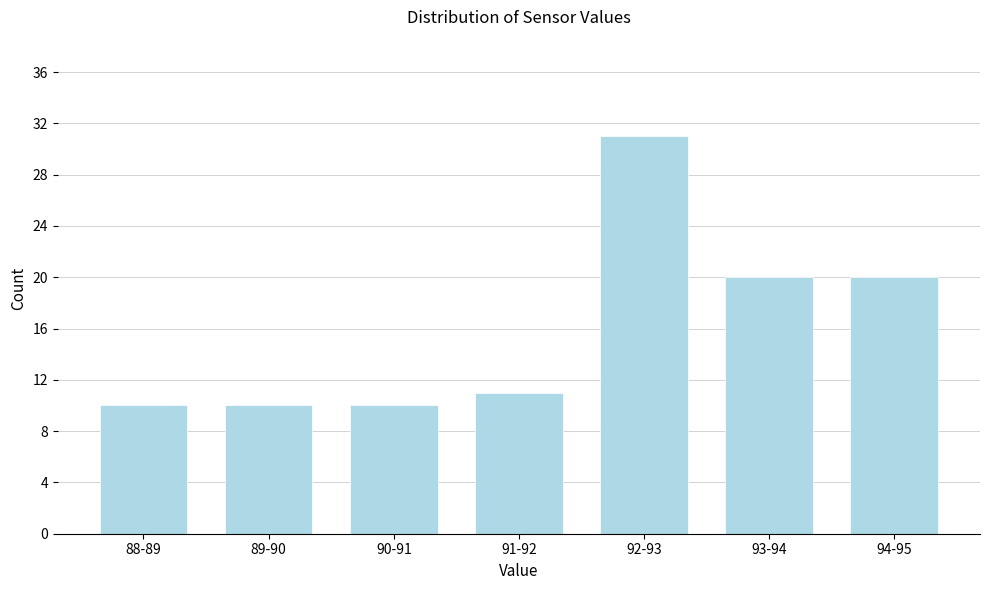

Reading left to right, transcribe all the data shown in this chart.

10	10	10	11	31	20	20